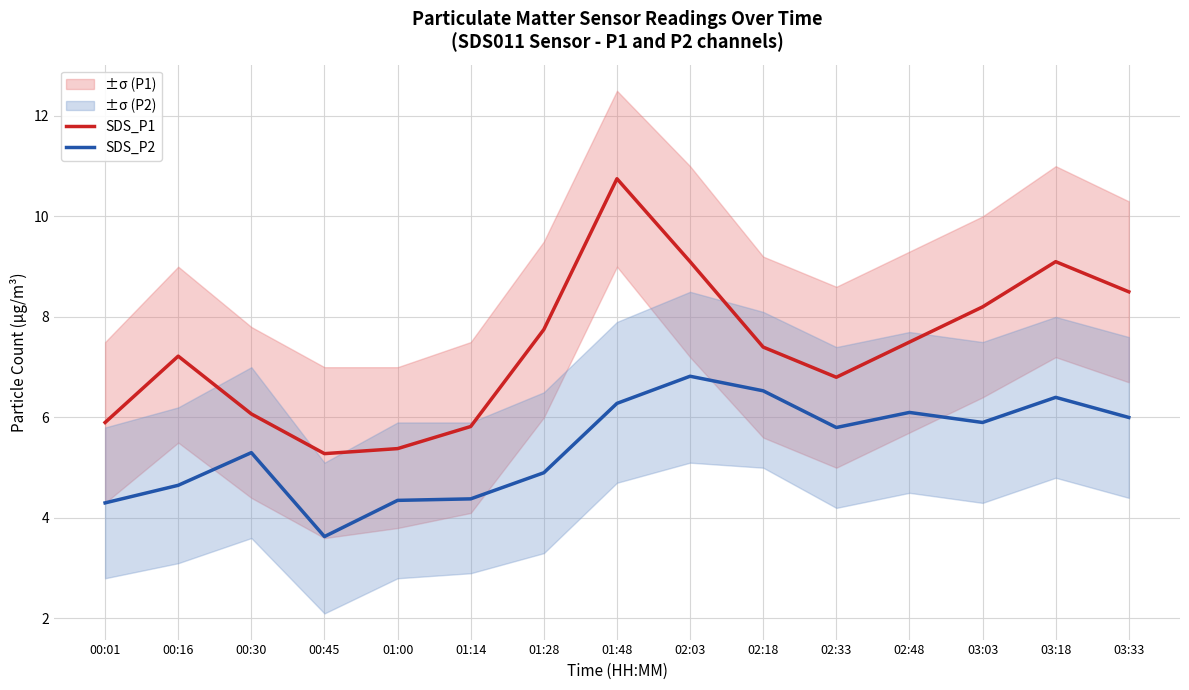

What is the spread (max minus min) of values at 00:01?

1.6